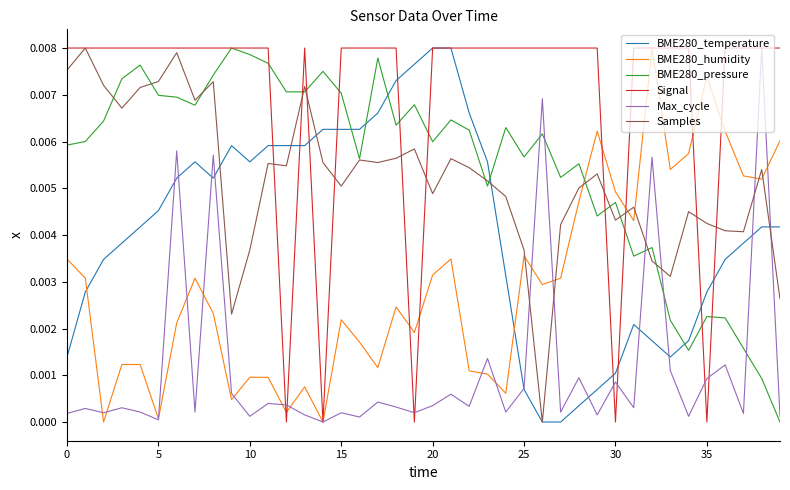

After their last crossing, which series has the higher values: BME280_temperature or Samples?

BME280_temperature